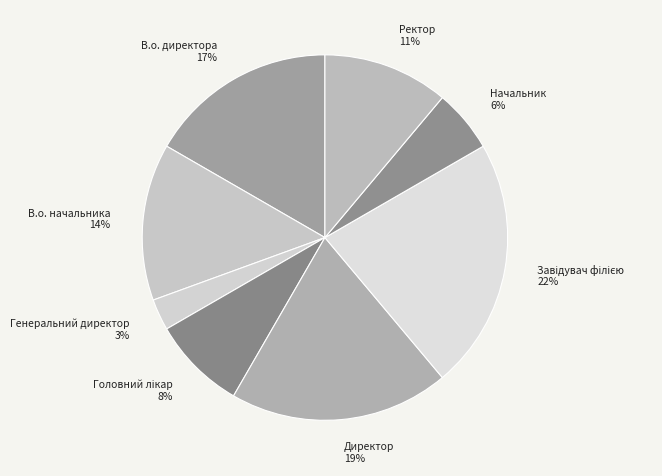

Does any single category account for the majority?

No